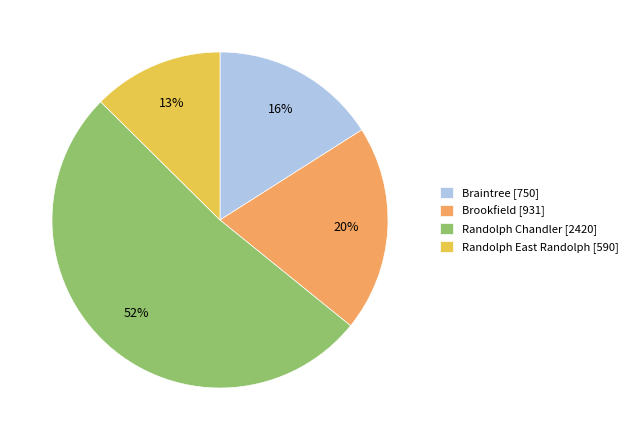

Approximately how many times larger is the value at Braintree compared to Brookfield?

0.8